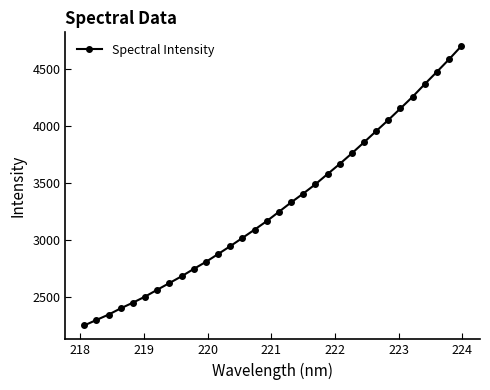

What is the smallest value displayed?

2246.0